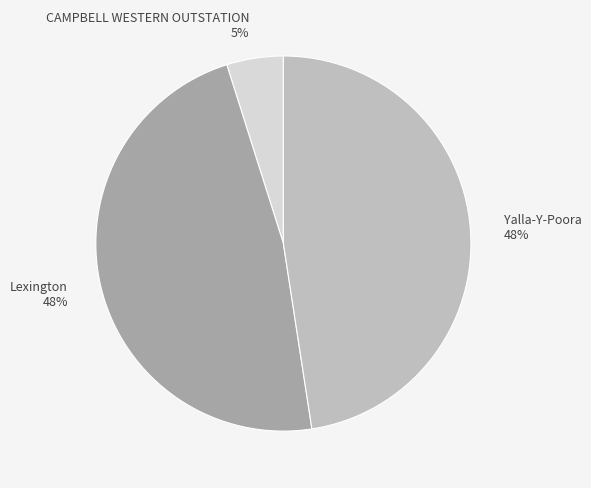

Which category has the smallest portion of the pie?

CAMPBELL WESTERN OUTSTATION